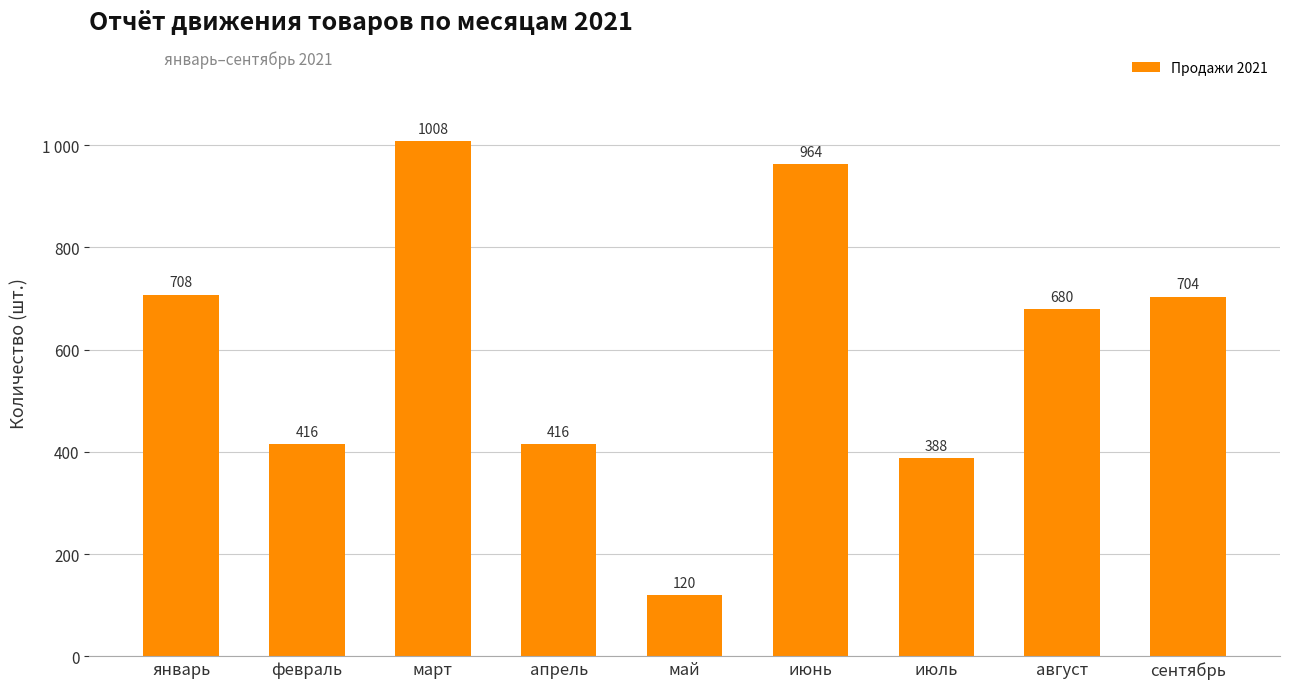

Are the bars horizontal?

No